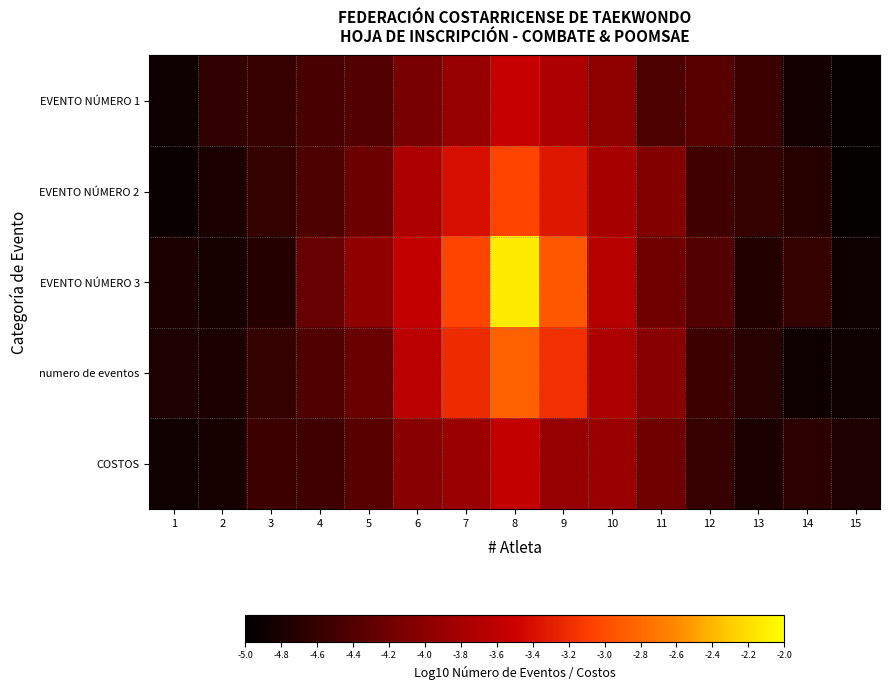

Between 9 and 5, which is larger?

9